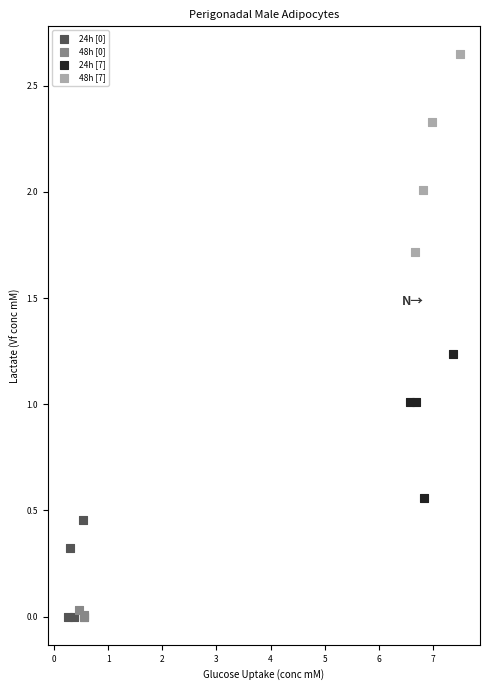

Which series has the largest Y range (max minus min)?

48h [7]